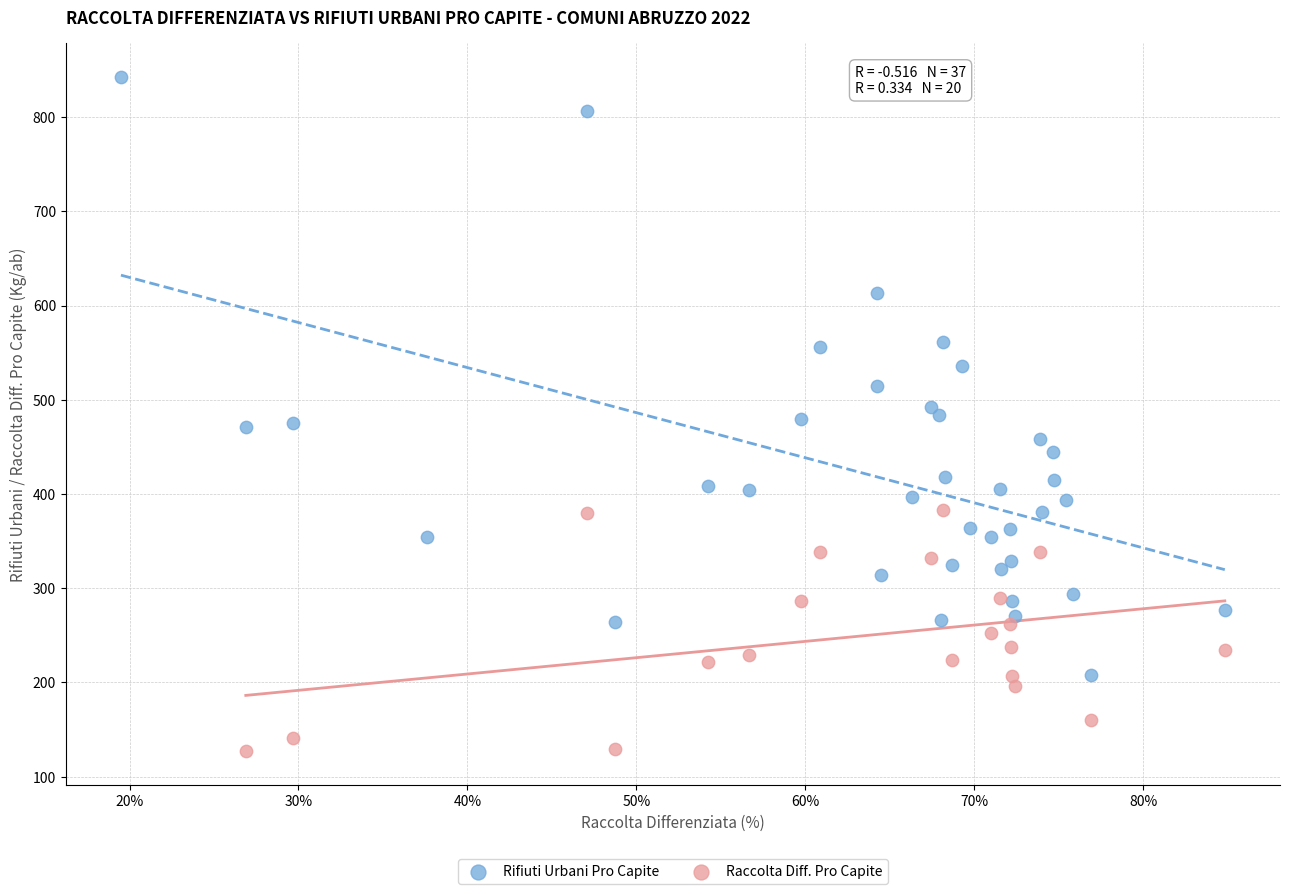

Which series contains the highest Y value?

Rifiuti Urbani Pro Capite